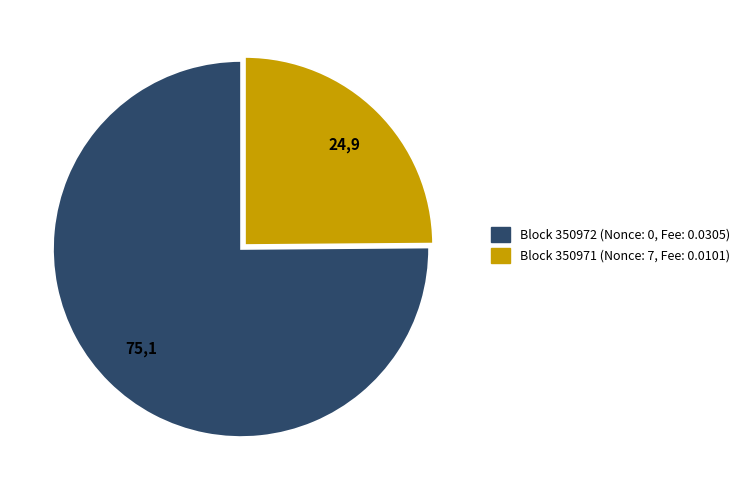

Is there any slice that represents more than half of the pie?

Yes